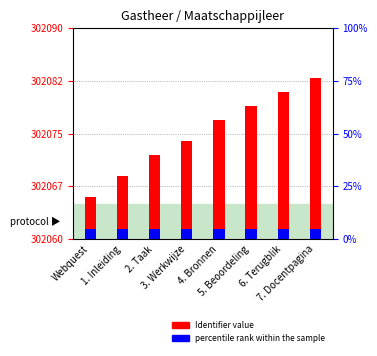

What is the difference between the maximum and second lowest values in the Identifier value series?

14.0